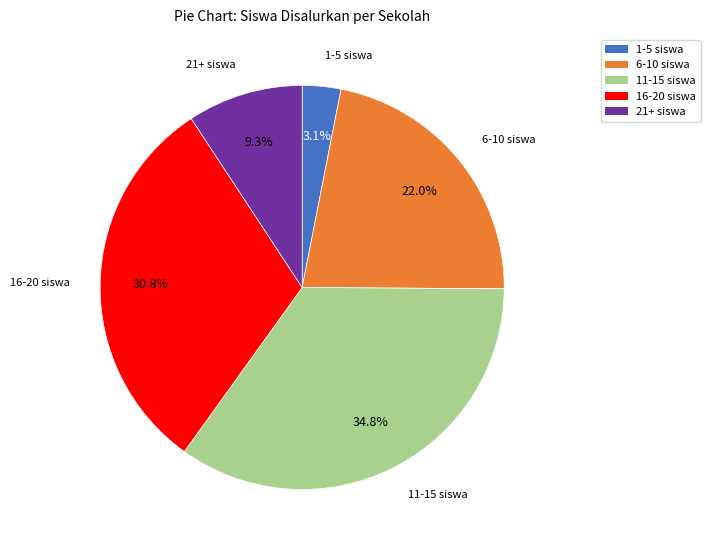

Which category has the smallest portion of the pie?

1-5 siswa